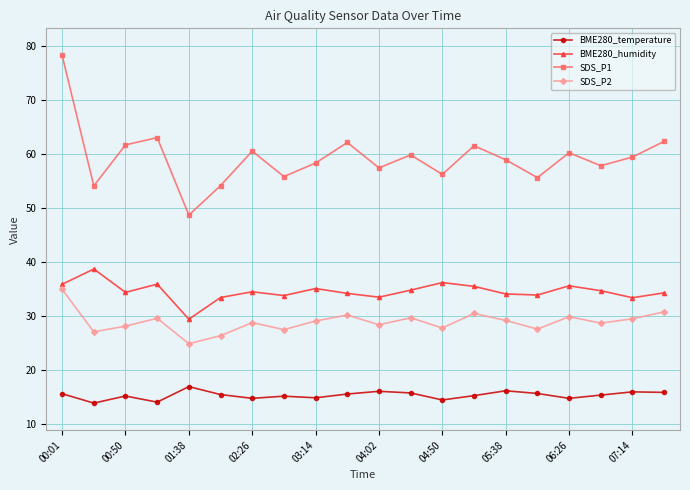

Which series has the largest range (max minus min)?

SDS_P1